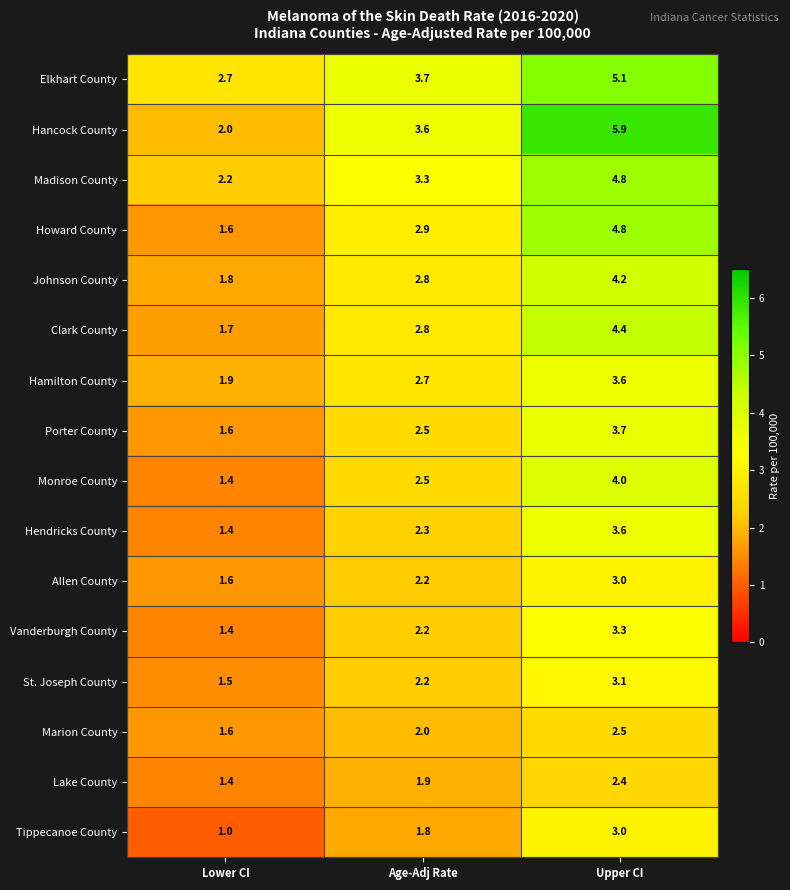

Is the value of Howard County at Upper CI greater than the value of Hendricks County at Upper CI?

Yes